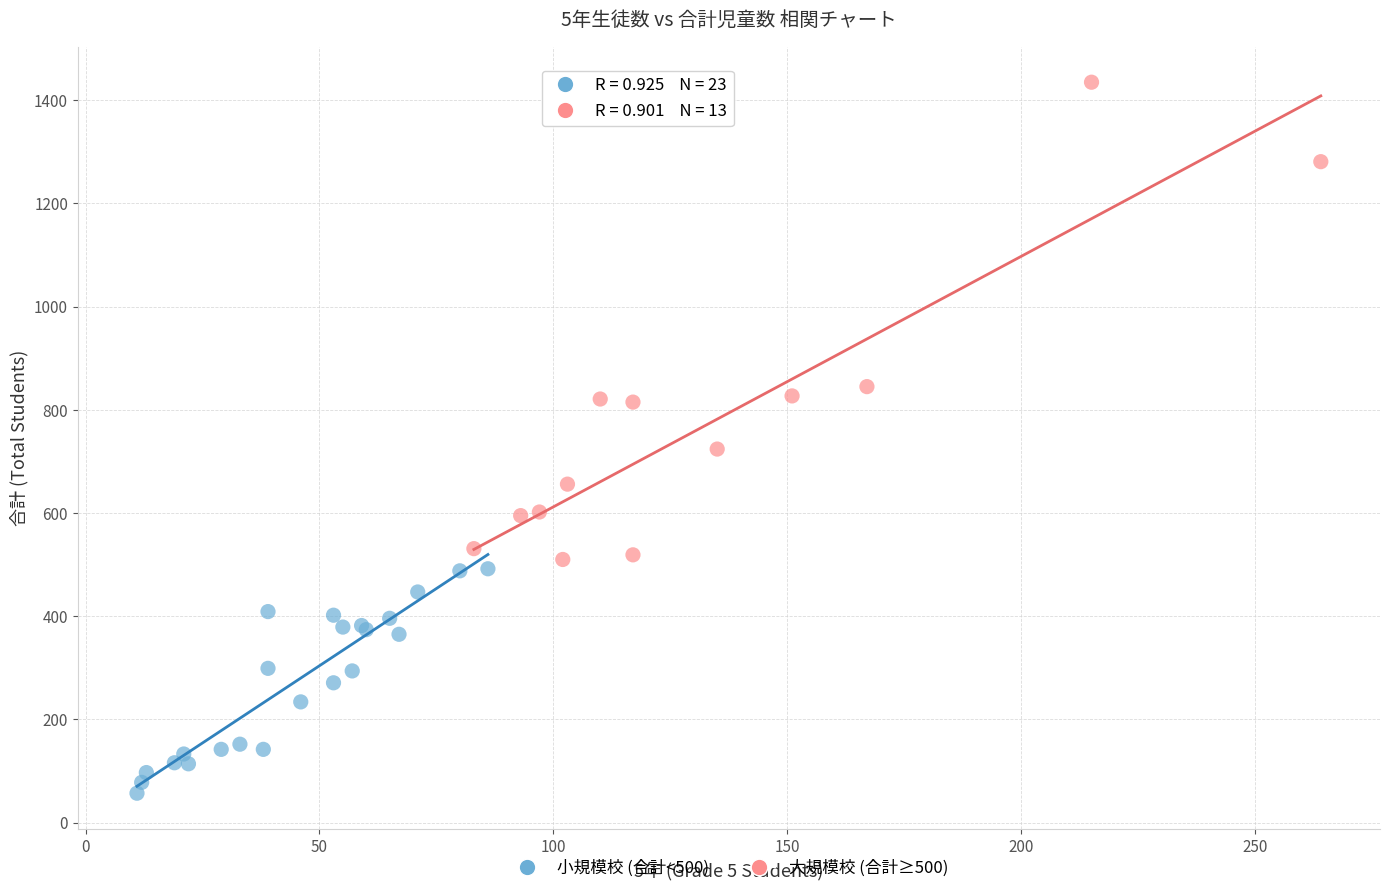

Which series has the widest spread of Y values?

大規模校 (合計≥500)